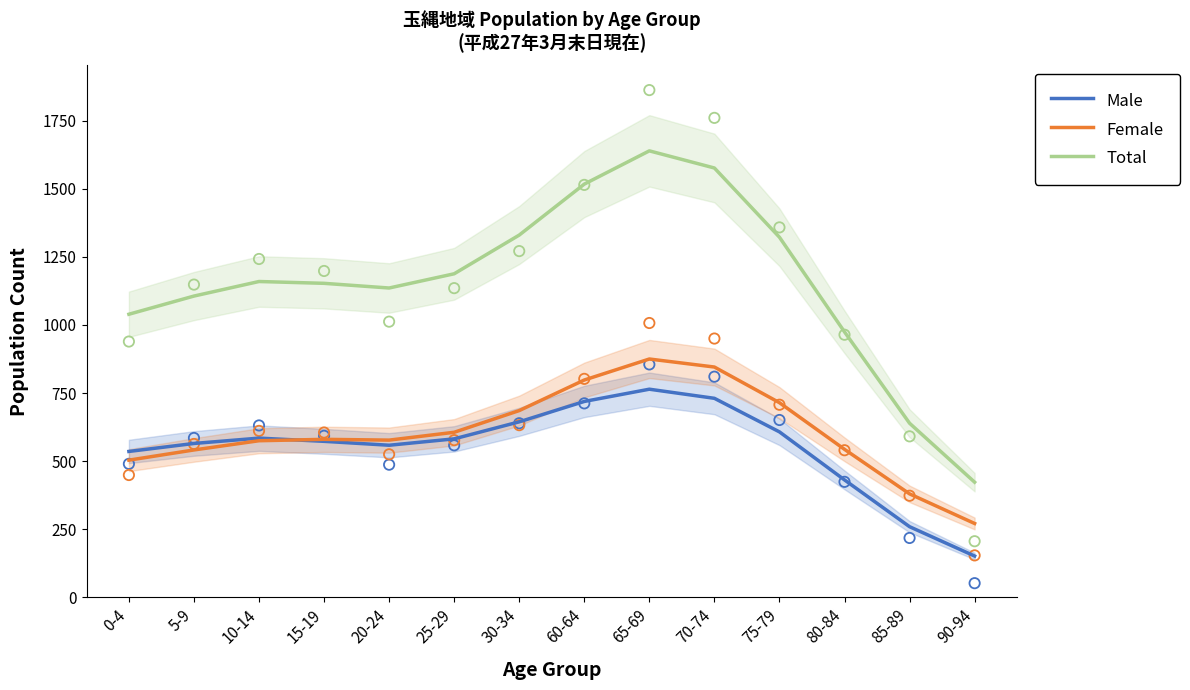

Which series has the largest Y range (max minus min)?

Total